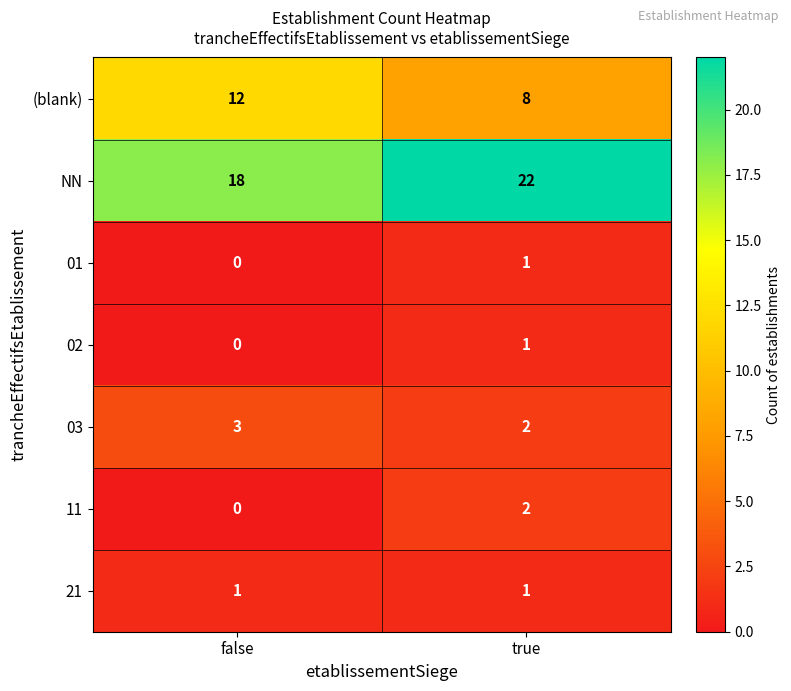

Which label corresponds to the largest value in the chart?

true